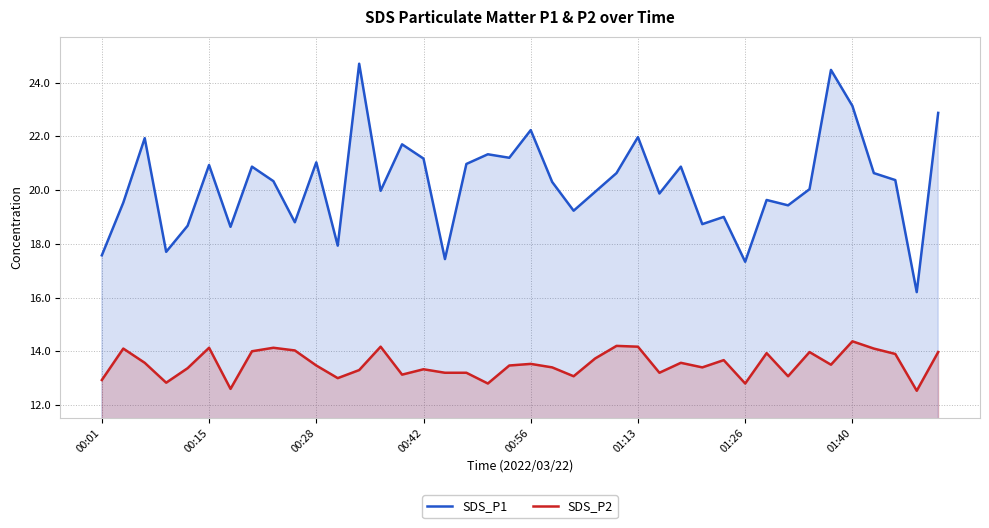

What is the difference between the highest and lowest values at 14?

8.6